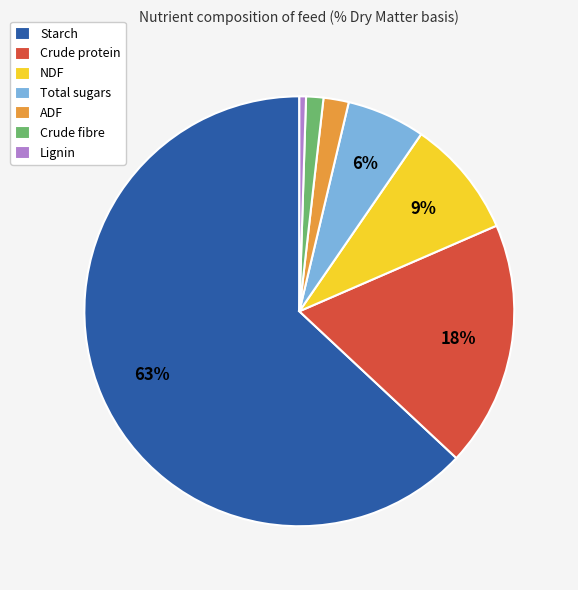

True or false: Crude fibre accounts for 11% of the total.

False